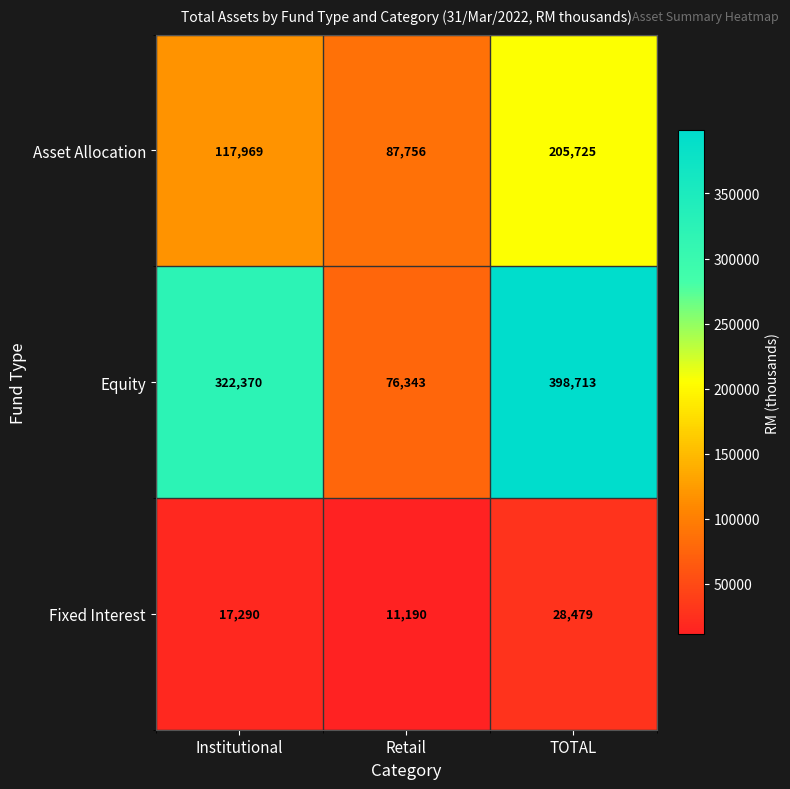

Rank the series by their average value, from highest to lowest.

Equity, Asset Allocation, Fixed Interest